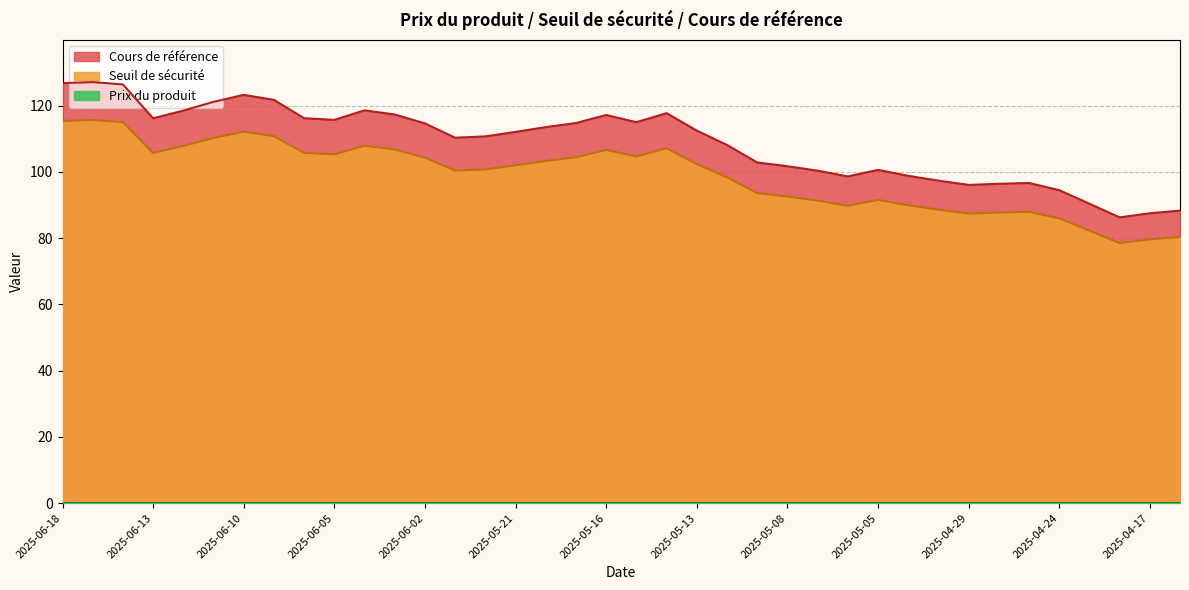

List the labels in order of Seuil de sécurité value, largest first.

2025-06-17, 2025-06-18, 2025-06-16, 2025-06-10, 2025-06-09, 2025-06-11, 2025-06-04, 2025-06-12, 2025-05-14, 2025-06-03, 2025-05-16, 2025-06-06, 2025-06-13, 2025-06-05, 2025-05-15, 2025-05-19, 2025-06-02, 2025-05-20, 2025-05-13, 2025-05-21, 2025-05-22, 2025-05-23, 2025-05-12, 2025-05-09, 2025-05-08, 2025-05-05, 2025-05-07, 2025-05-02, 2025-05-06, 2025-04-30, 2025-04-25, 2025-04-28, 2025-04-29, 2025-04-24, 2025-04-23, 2025-04-16, 2025-04-17, 2025-04-22